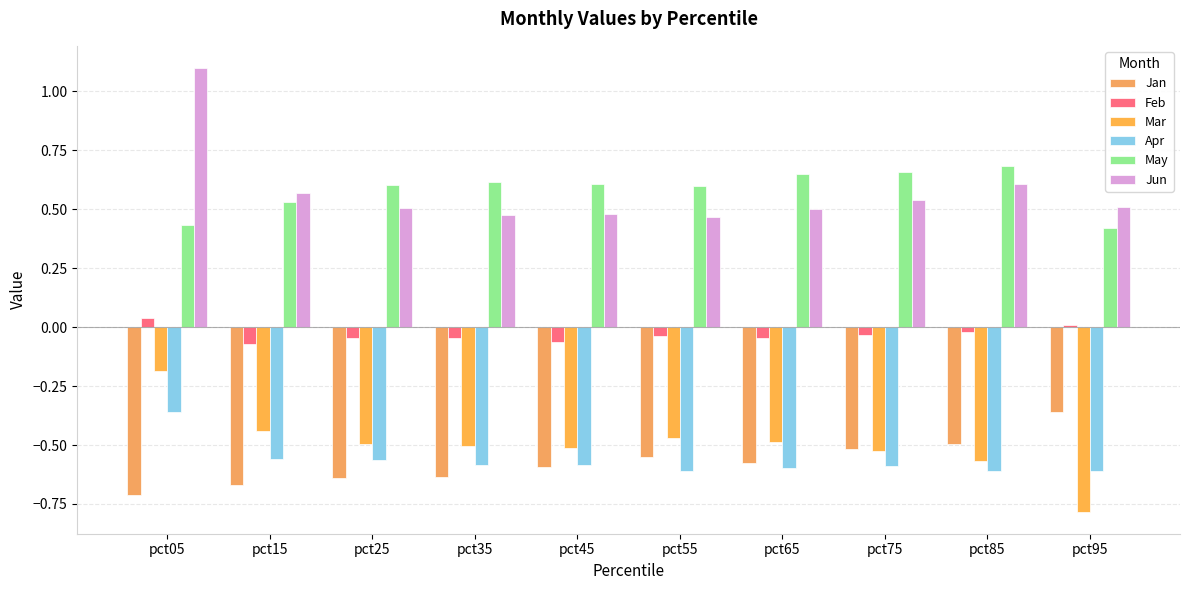

Reading left to right, list all the values displayed in this chart.

Jan: -0.7	-0.7	-0.6	-0.6	-0.6	-0.6	-0.6	-0.5	-0.5	-0.4
Feb: 0.0	-0.1	-0.0	-0.0	-0.1	-0.0	-0.0	-0.0	-0.0	0.0
Mar: -0.2	-0.4	-0.5	-0.5	-0.5	-0.5	-0.5	-0.5	-0.6	-0.8
Apr: -0.4	-0.6	-0.6	-0.6	-0.6	-0.6	-0.6	-0.6	-0.6	-0.6
May: 0.4	0.5	0.6	0.6	0.6	0.6	0.6	0.7	0.7	0.4
Jun: 1.1	0.6	0.5	0.5	0.5	0.5	0.5	0.5	0.6	0.5